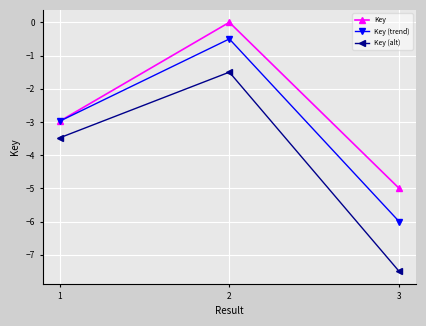

What is the difference between the maximum and second lowest values in the Key (alt) series?

2.0